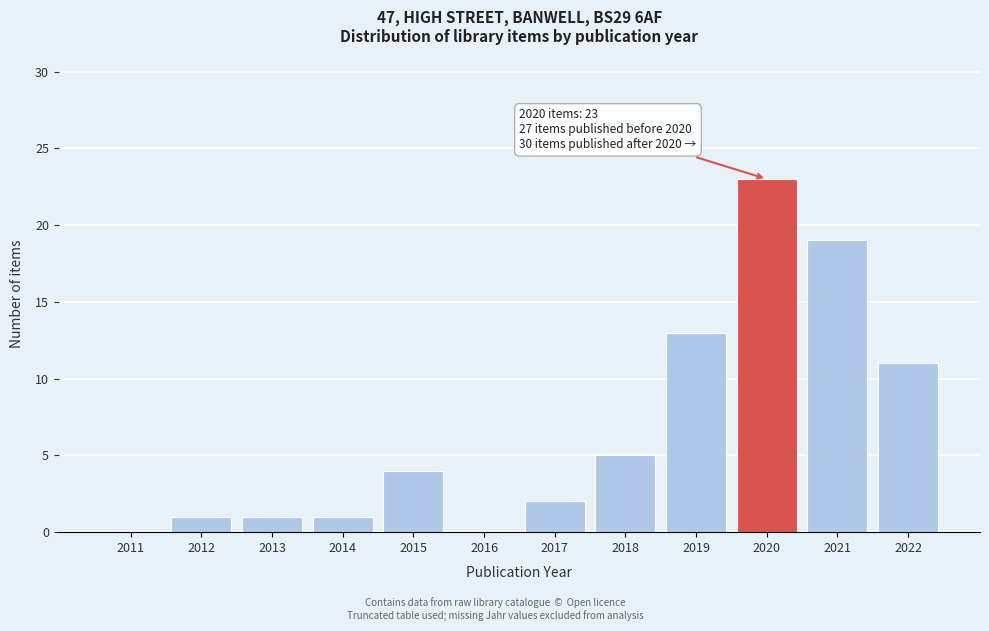

Reading right to left, what are all the values shown in this chart?

2022=11	2021=19	2020=23	2019=13	2018=5	2017=2	2016=0	2015=4	2014=1	2013=1	2012=1	2011=0